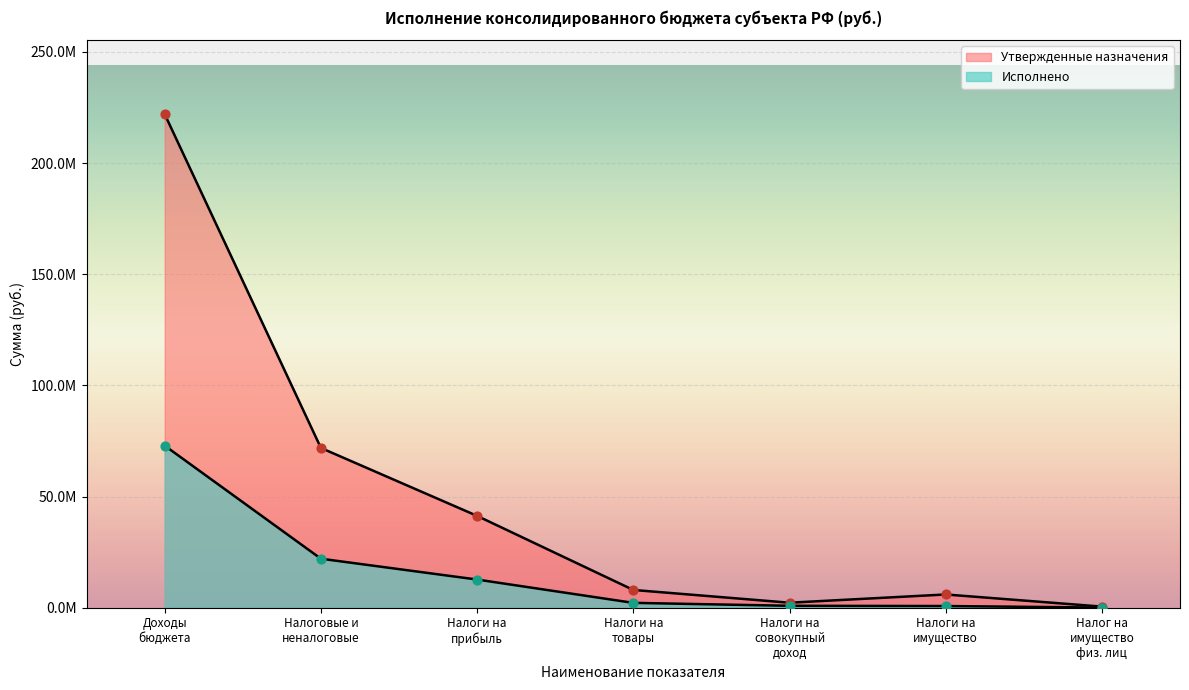

Which series contains the highest Y value?

Утвержденные назначения